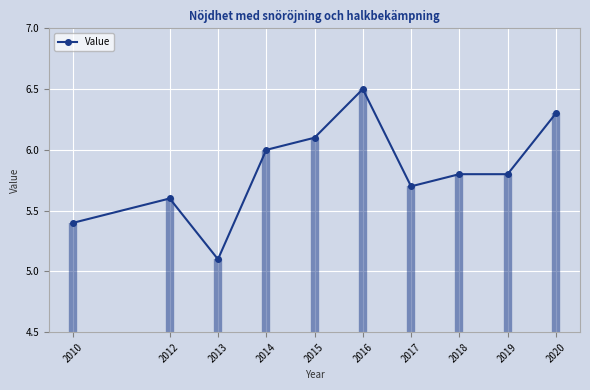

Is it true that the value at 2012 is 5.6?

True